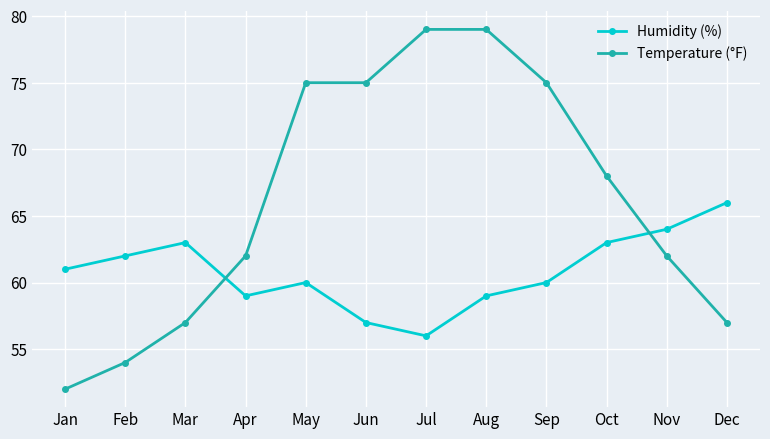

Does the chart display data point markers on the line(s)?

Yes